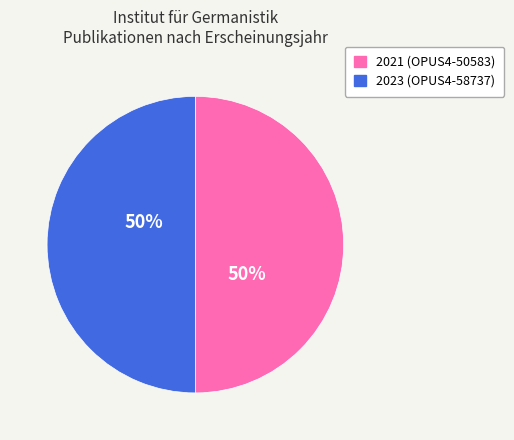

To the nearest percent, what is the average slice percentage?

50%